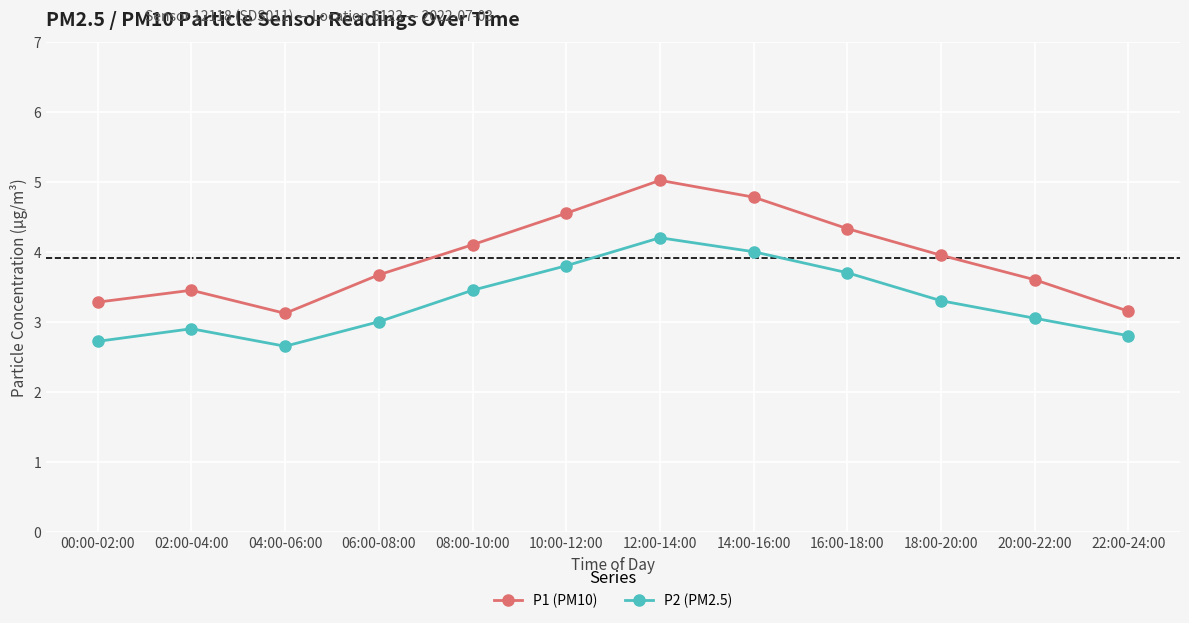

What is the difference between the highest and lowest values at 12:00-14:00?

0.8